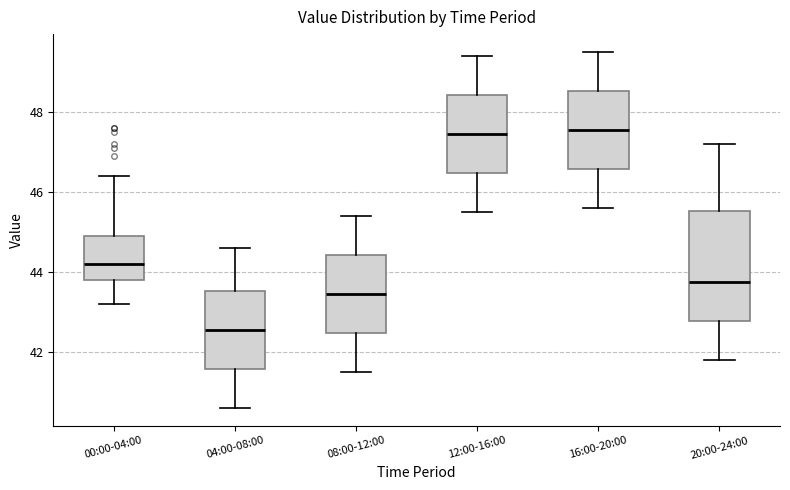

Which box has the lowest median line?

04:00-08:00